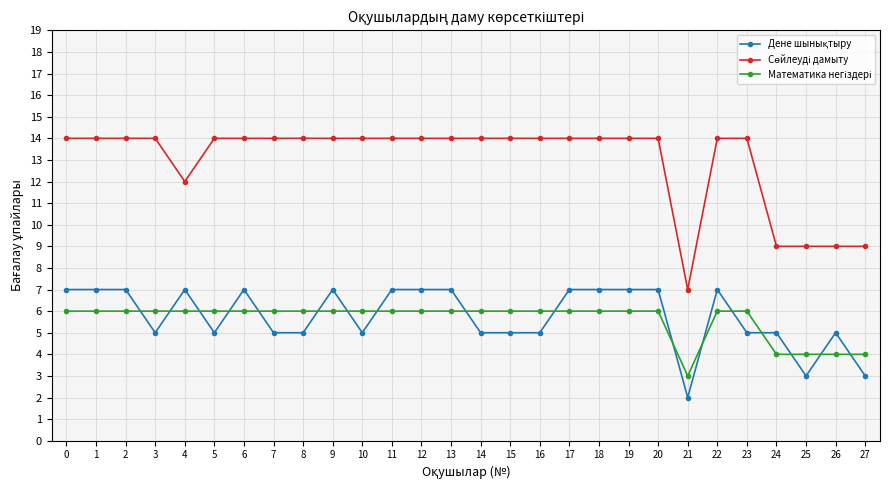

What is the difference between the highest and lowest values at 8?

9